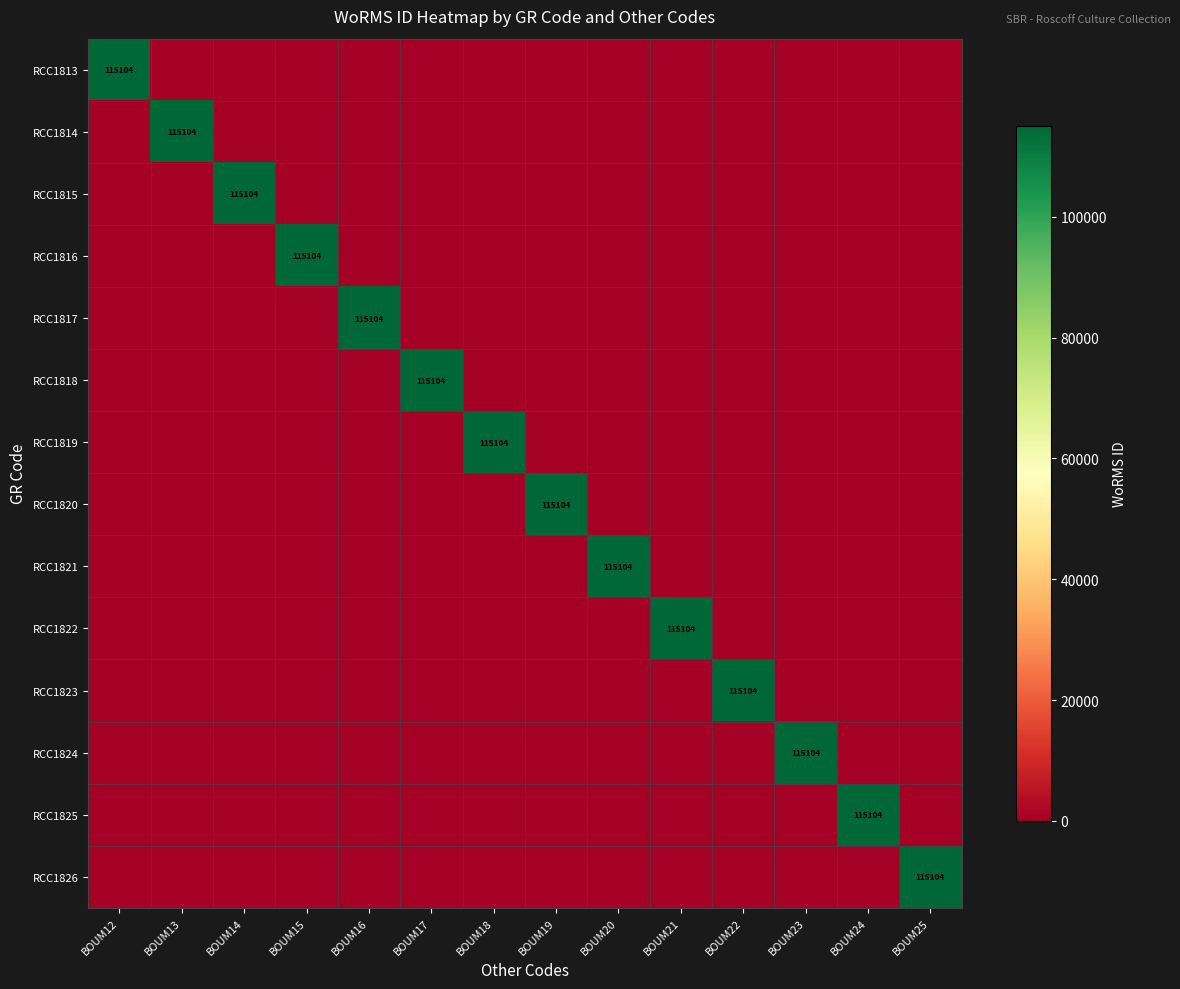

Is it true that RCC1819 equals -67363 at BOUM14?

False